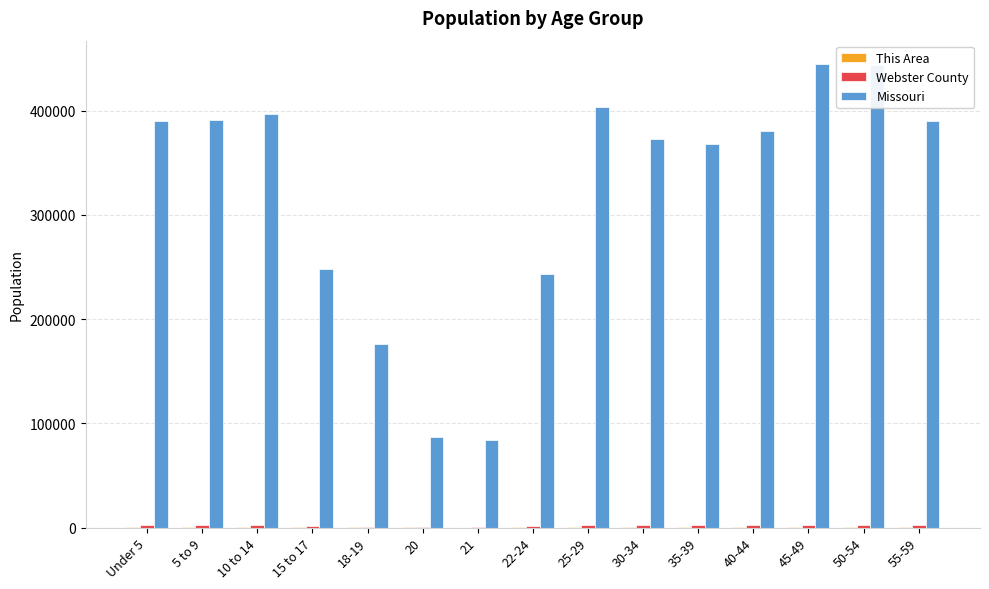

True or false: Missouri has a value of 86528 at 20.

True